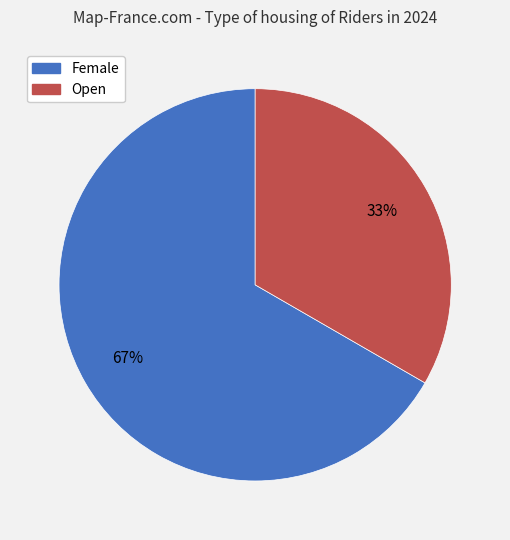

To the nearest percent, what is the average slice percentage?

50%